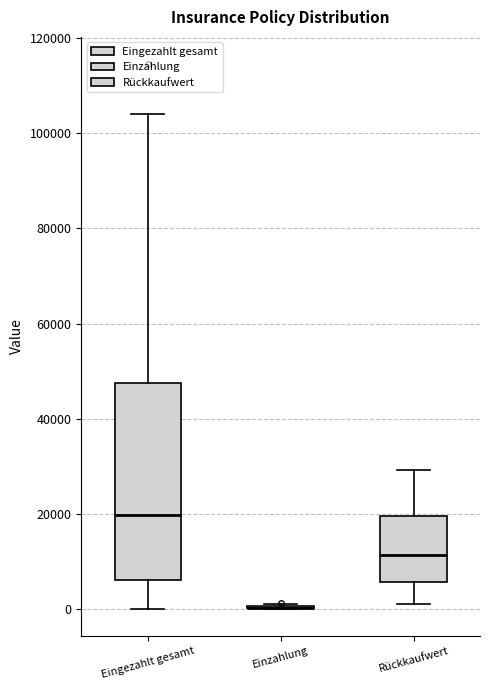

Comparing the boxes themselves (not the whiskers), which one is the tallest?

Eingezahlt gesamt